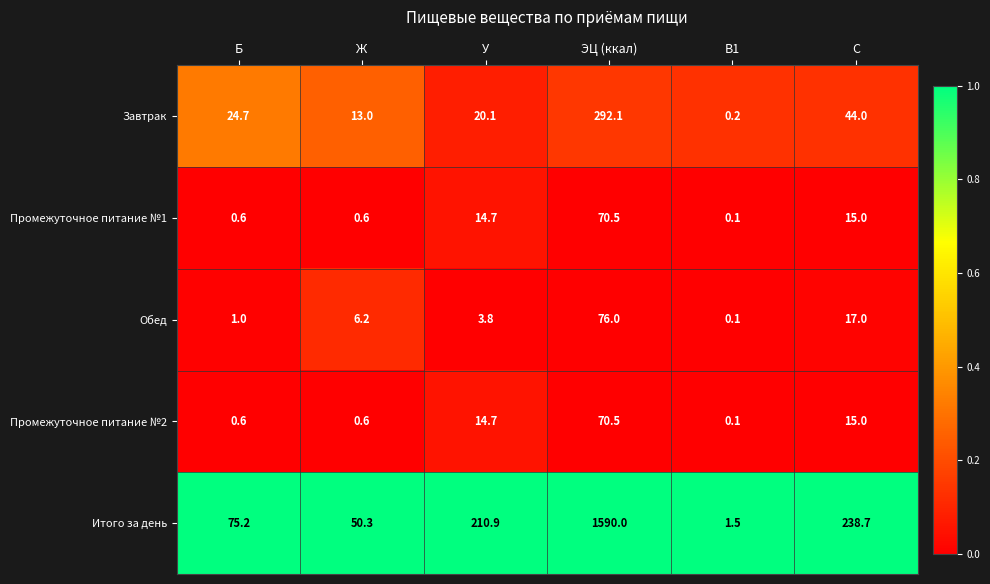

Which category has the highest value across all series?

ЭЦ (ккал)